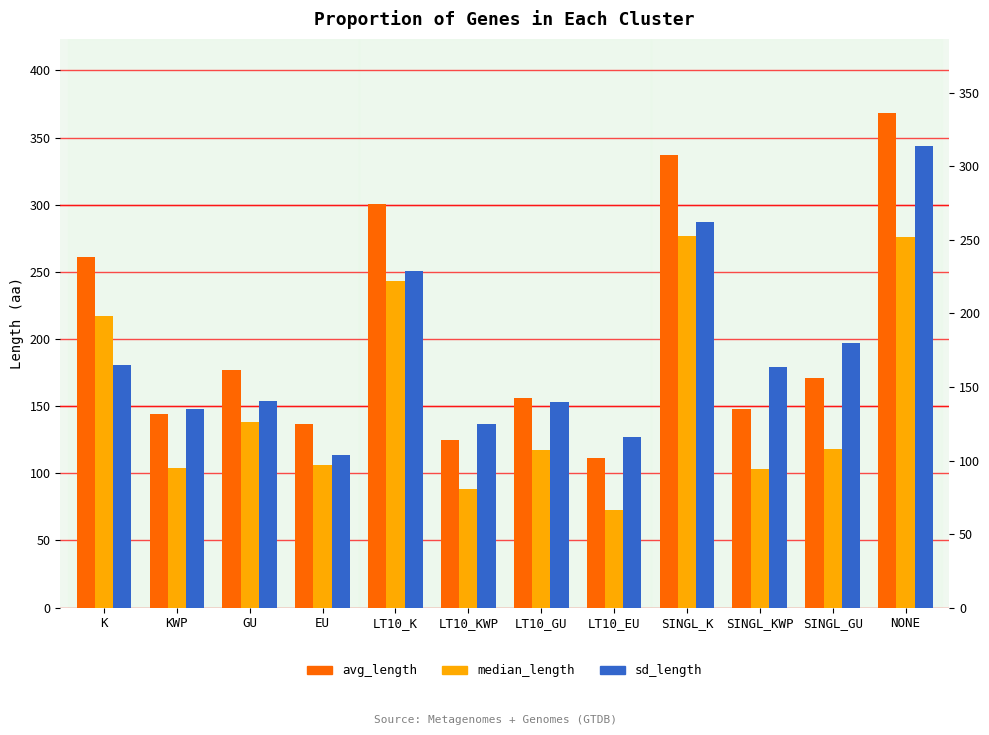

Between KWP and SINGL_GU, which is larger?

SINGL_GU